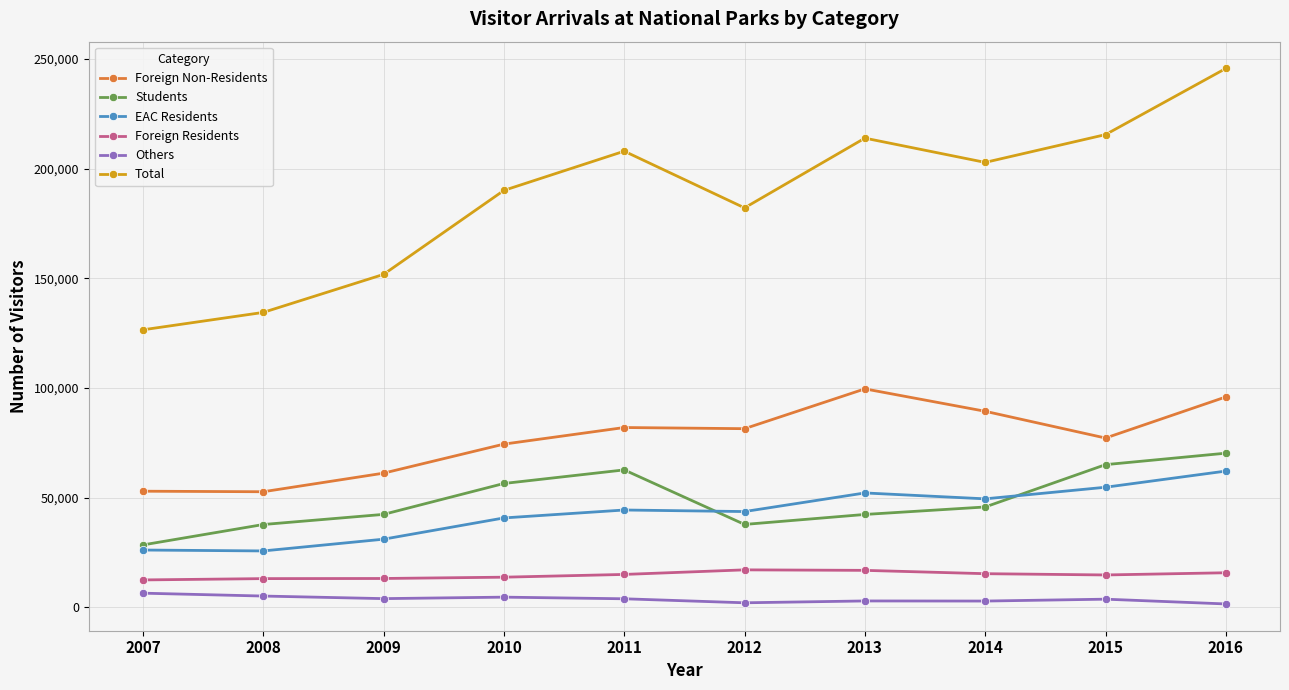

What is the difference between the maximum and second lowest values in the Total series?

111239